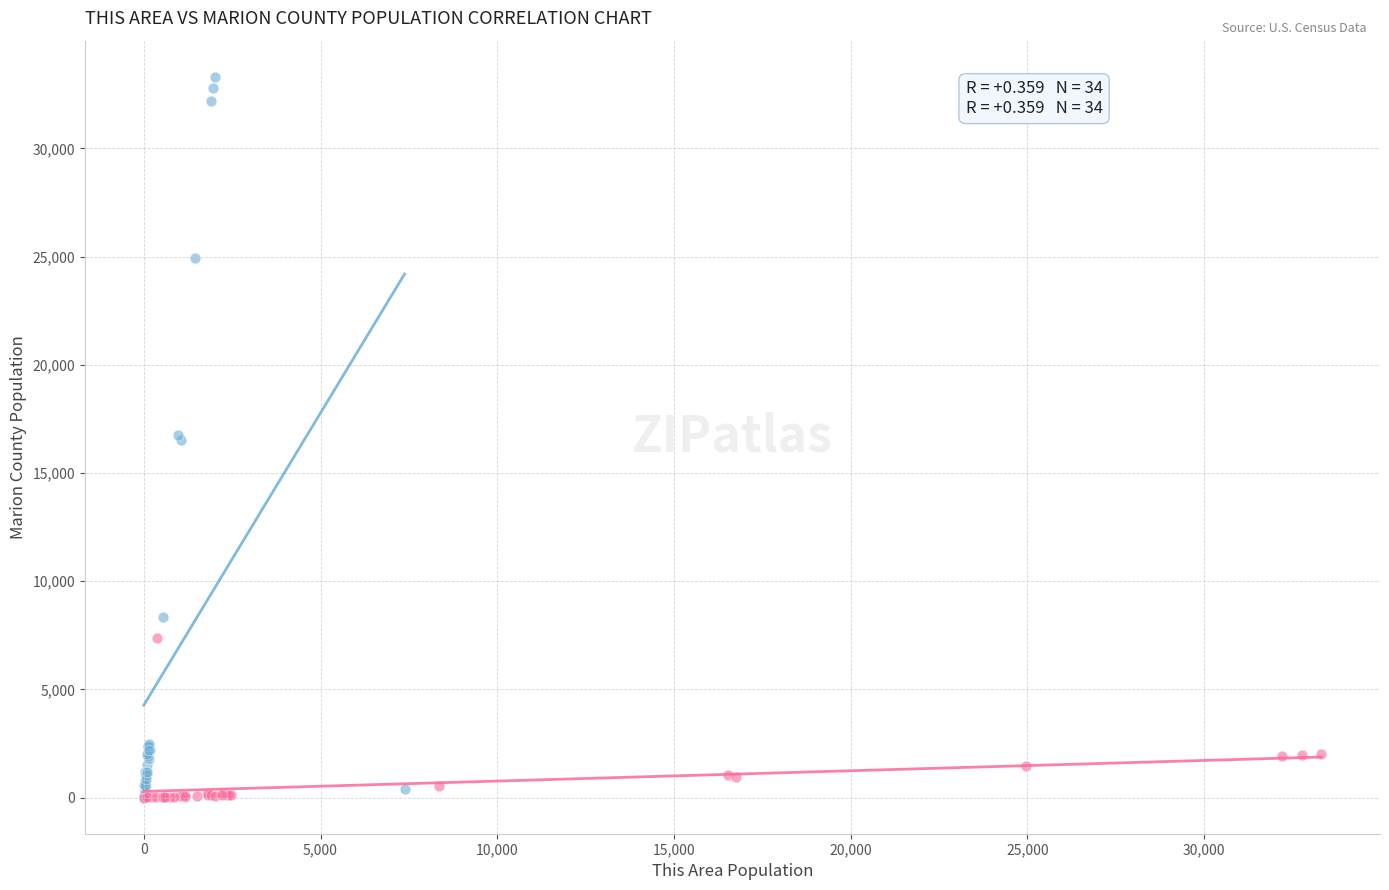

Which series contains the highest Y value?

This Area